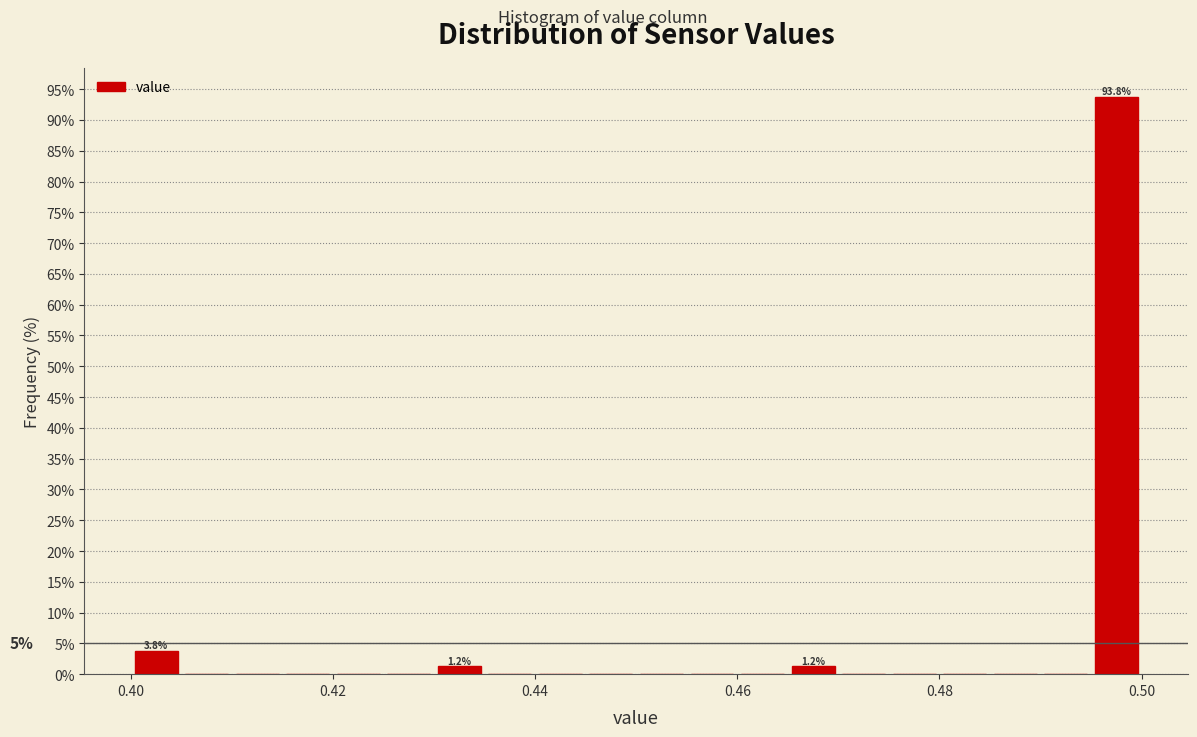

Read against the x-axis, roughly where is the centre of the tallest bar?

0.498